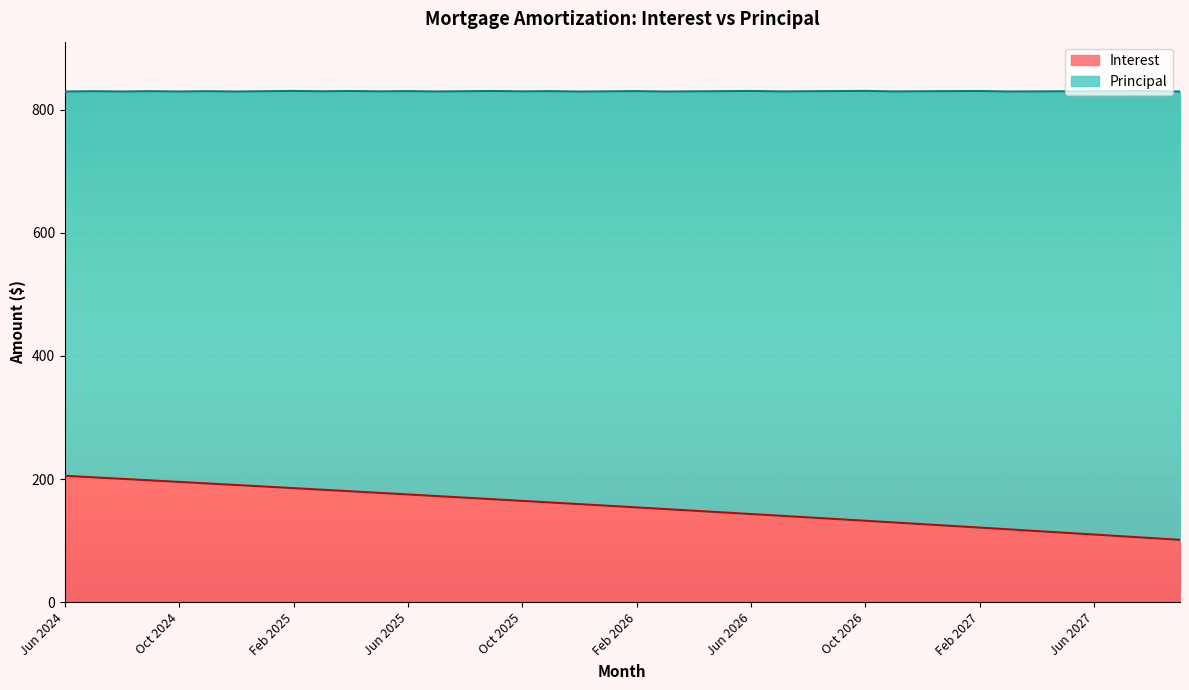

What is the value of the 24th point from the left?

146.1